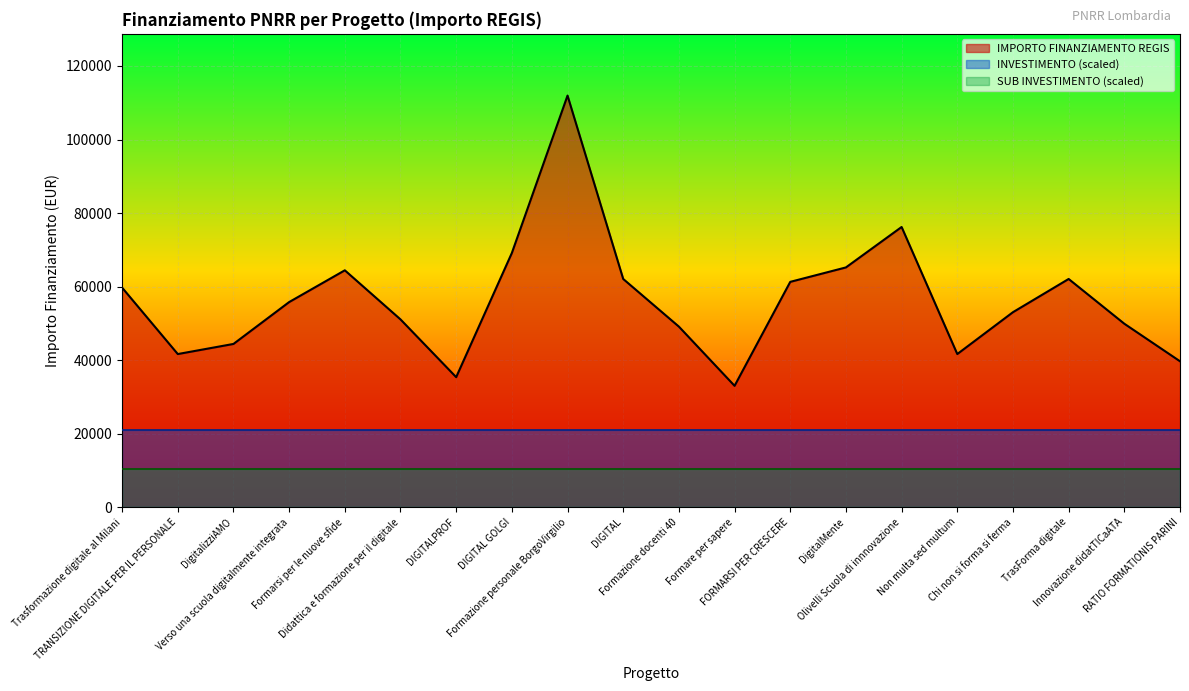

Does the chart display data point markers on the line(s)?

No